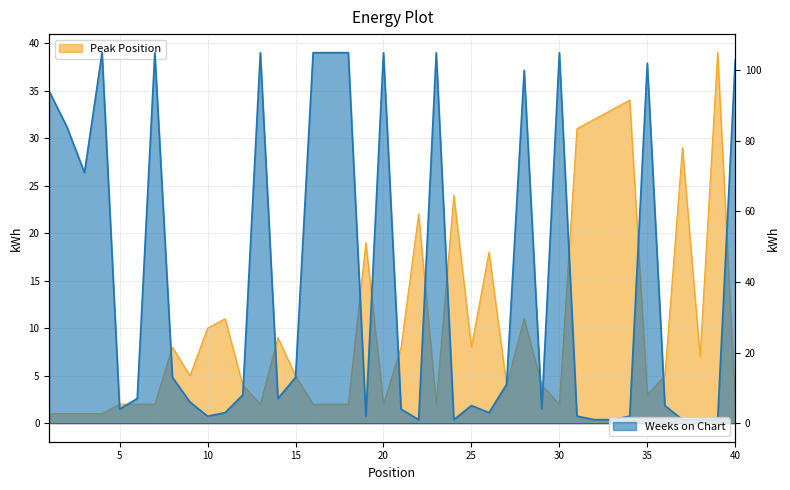

Reading left to right, transcribe all the data shown in this chart.

Peak Position: 1=1	2=1	3=1	4=1	5=2	6=2	7=2	8=8	9=5	10=10	11=11	12=4	13=2	14=9	15=5	16=2	17=2	18=2	19=19	20=2	21=8	22=22	23=2	24=24	25=8	26=18	27=4	28=11	29=4	30=2	31=31	32=32	33=33	34=34	35=3	36=5	37=29	38=7	39=39	40=2
Weeks on Chart: 1=94	2=84	3=71	4=105	5=4	6=7	7=105	8=13	9=6	10=2	11=3	12=8	13=105	14=7	15=13	16=105	17=105	18=105	19=2	20=105	21=4	22=1	23=105	24=1	25=5	26=3	27=11	28=100	29=4	30=105	31=2	32=1	33=1	34=2	35=102	36=5	37=1	38=1	39=1	40=103